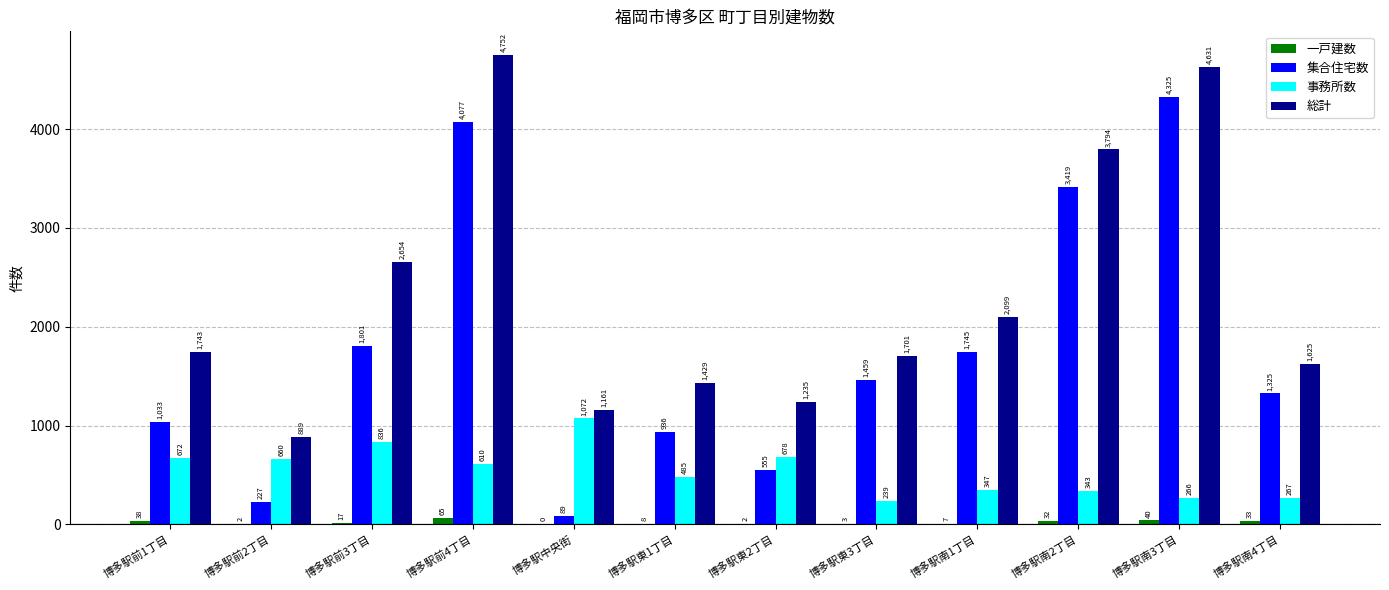

Reading left to right, what are all the values shown in this chart?

一戸建数: 博多駅前1丁目=38	博多駅前2丁目=2	博多駅前3丁目=17	博多駅前4丁目=65	博多駅中央街=0	博多駅東1丁目=8	博多駅東2丁目=2	博多駅東3丁目=3	博多駅南1丁目=7	博多駅南2丁目=32	博多駅南3丁目=40	博多駅南4丁目=33
集合住宅数: 博多駅前1丁目=1033	博多駅前2丁目=227	博多駅前3丁目=1801	博多駅前4丁目=4077	博多駅中央街=89	博多駅東1丁目=936	博多駅東2丁目=555	博多駅東3丁目=1459	博多駅南1丁目=1745	博多駅南2丁目=3419	博多駅南3丁目=4325	博多駅南4丁目=1325
事務所数: 博多駅前1丁目=672	博多駅前2丁目=660	博多駅前3丁目=836	博多駅前4丁目=610	博多駅中央街=1072	博多駅東1丁目=485	博多駅東2丁目=678	博多駅東3丁目=239	博多駅南1丁目=347	博多駅南2丁目=343	博多駅南3丁目=266	博多駅南4丁目=267
総計: 博多駅前1丁目=1743	博多駅前2丁目=889	博多駅前3丁目=2654	博多駅前4丁目=4752	博多駅中央街=1161	博多駅東1丁目=1429	博多駅東2丁目=1235	博多駅東3丁目=1701	博多駅南1丁目=2099	博多駅南2丁目=3794	博多駅南3丁目=4631	博多駅南4丁目=1625